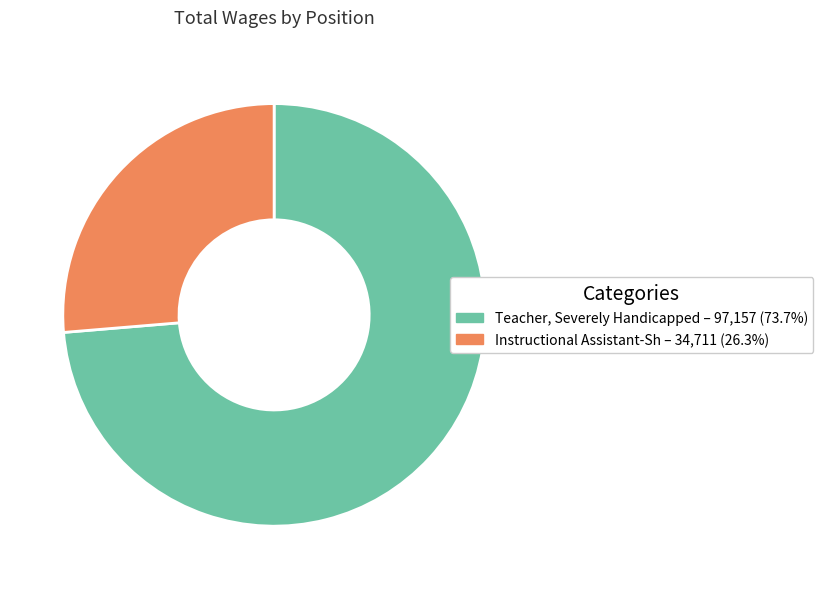

Rank the categories by value from highest to lowest.

Teacher, Severely Handicapped, Instructional Assistant-Sh